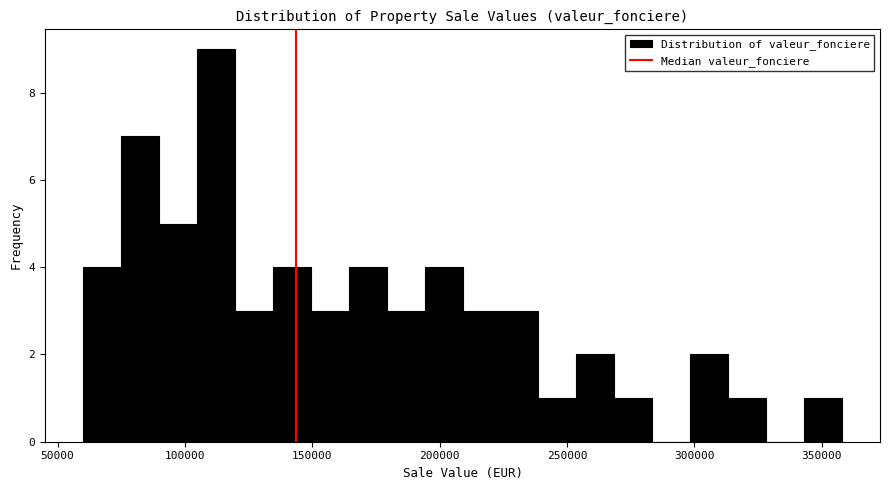

Around what value on the x-axis is the tallest bar? Give the approximate position of its centre, as read against the axis.

110000